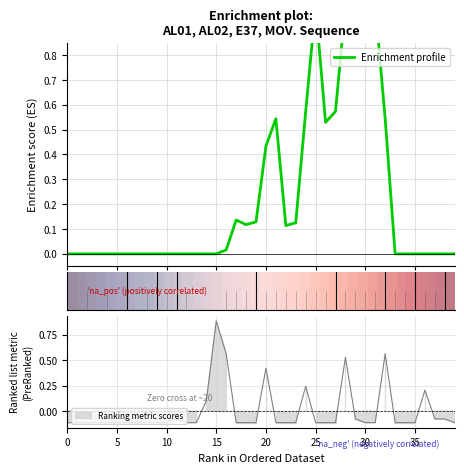

Does the chart display data point markers on the line(s)?

No